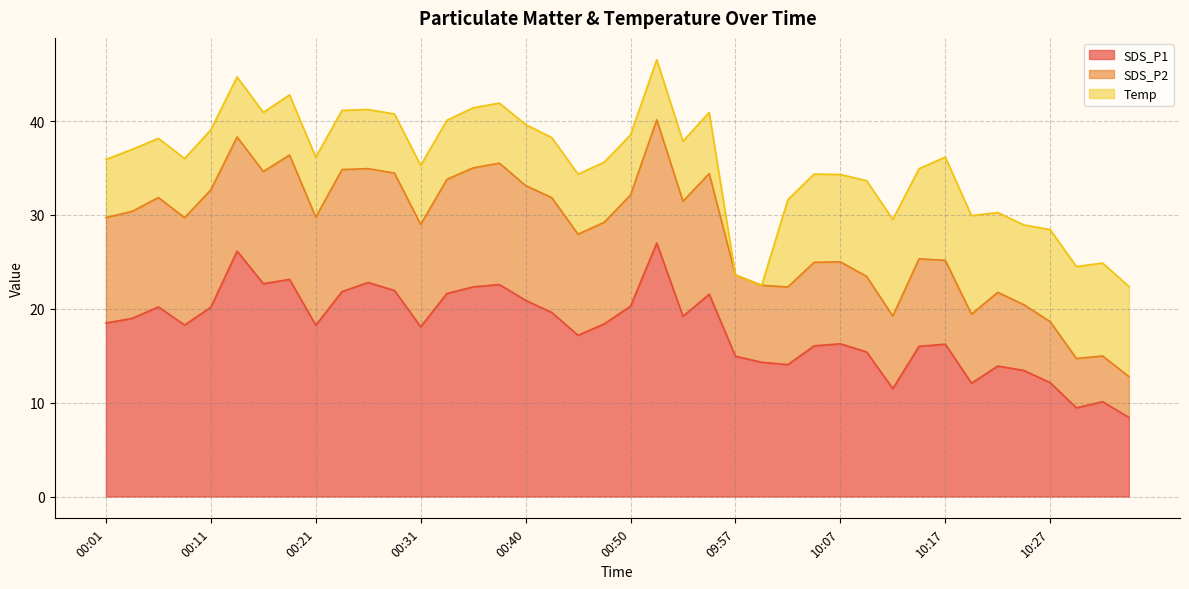

At which label does SDS_P2 reach its peak?

00:18